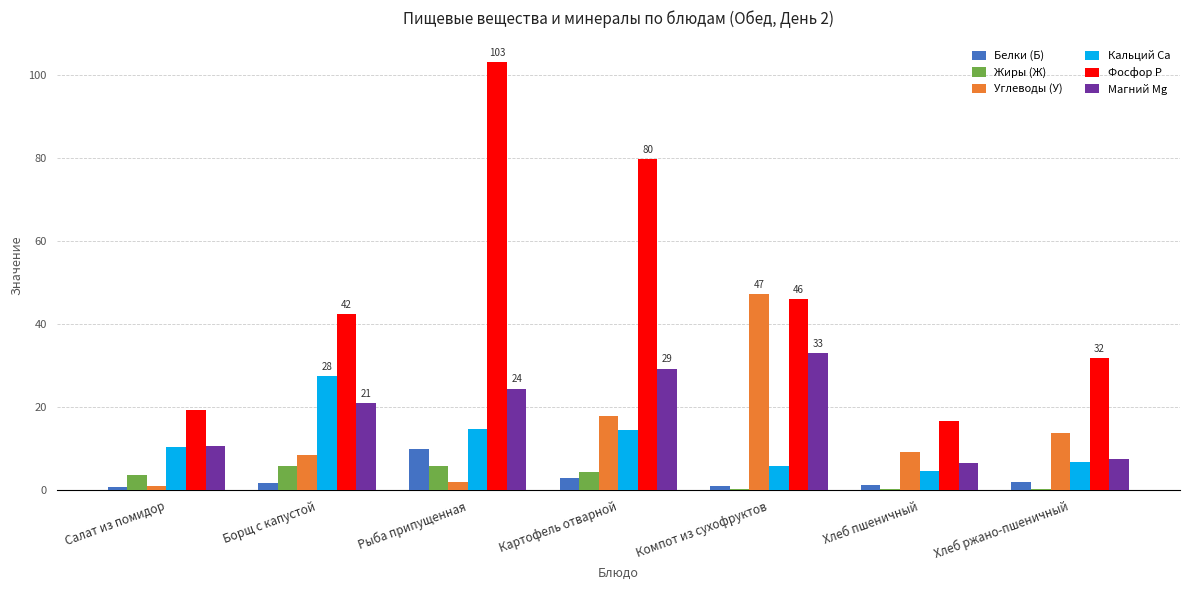

Is it true that Магний Mg equals 6.6 at Хлеб пшеничный?

True